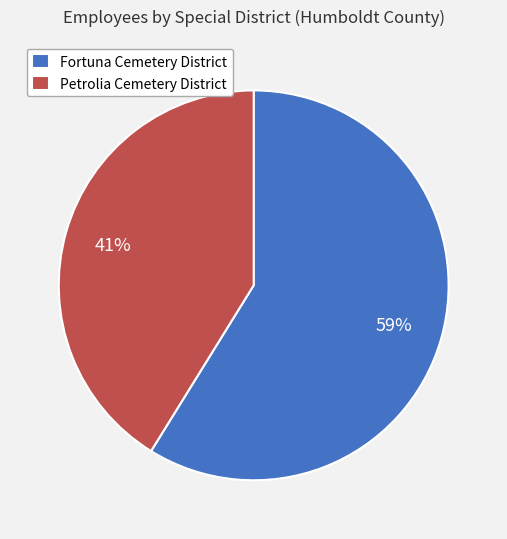

To the nearest percent, what percentage of the pie is Petrolia Cemetery District?

41%